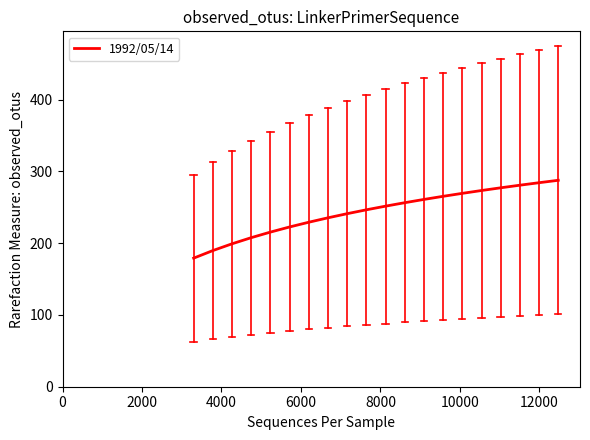

What is the difference between the maximum and minimum values?

108.5